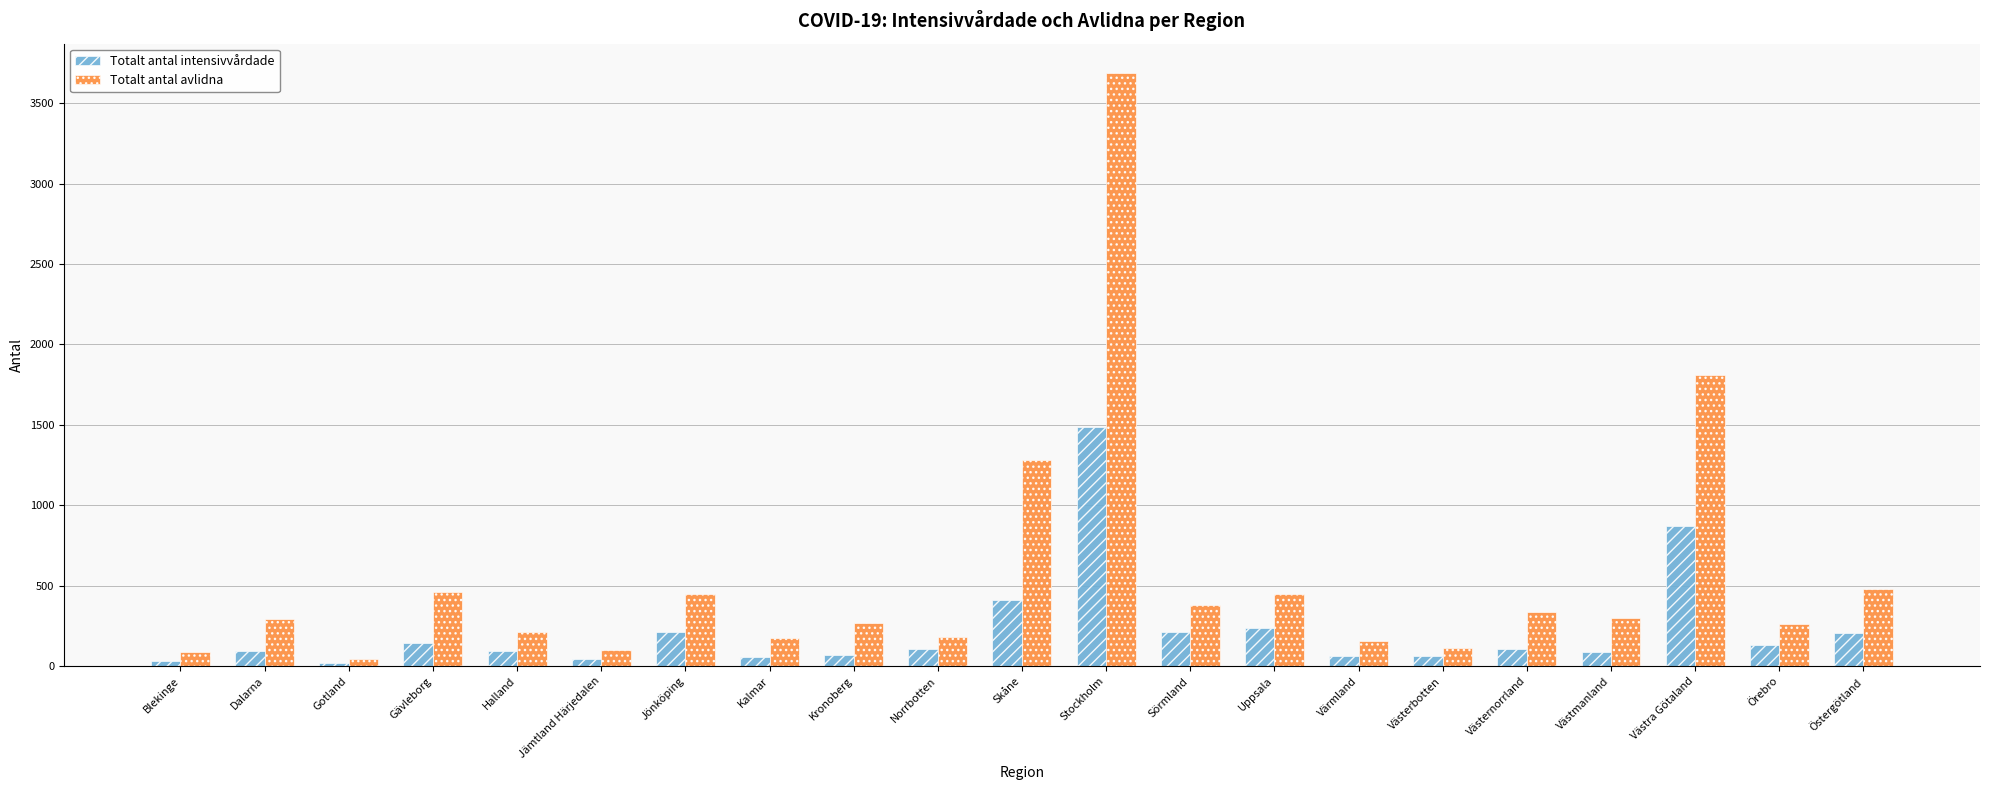

What is the maximum value shown in the chart?

3685